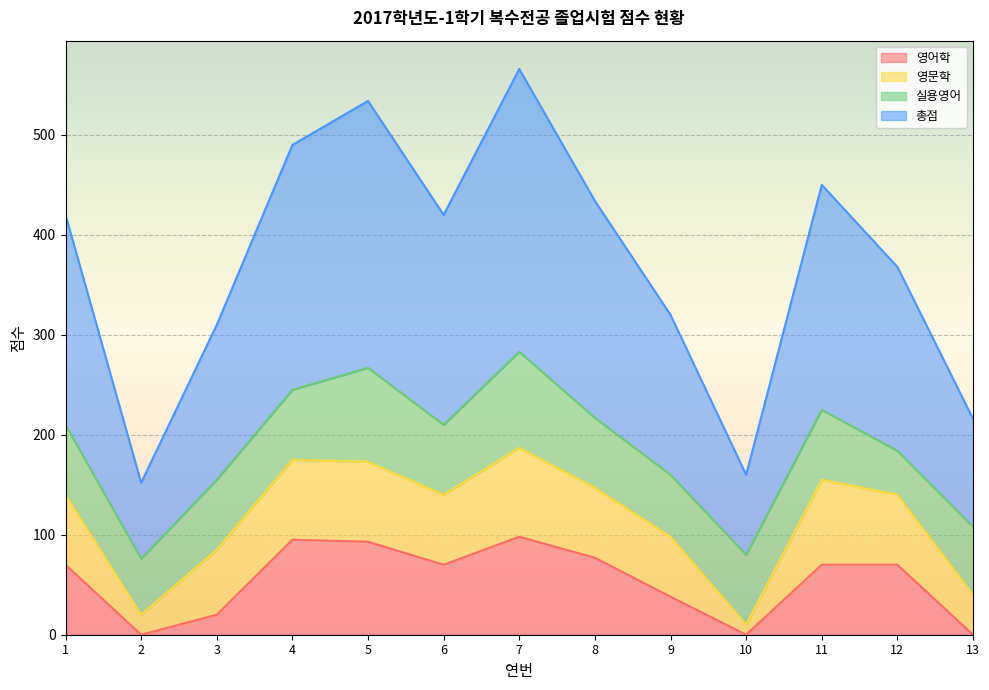

What is the highest value of the 영어학 series?

98